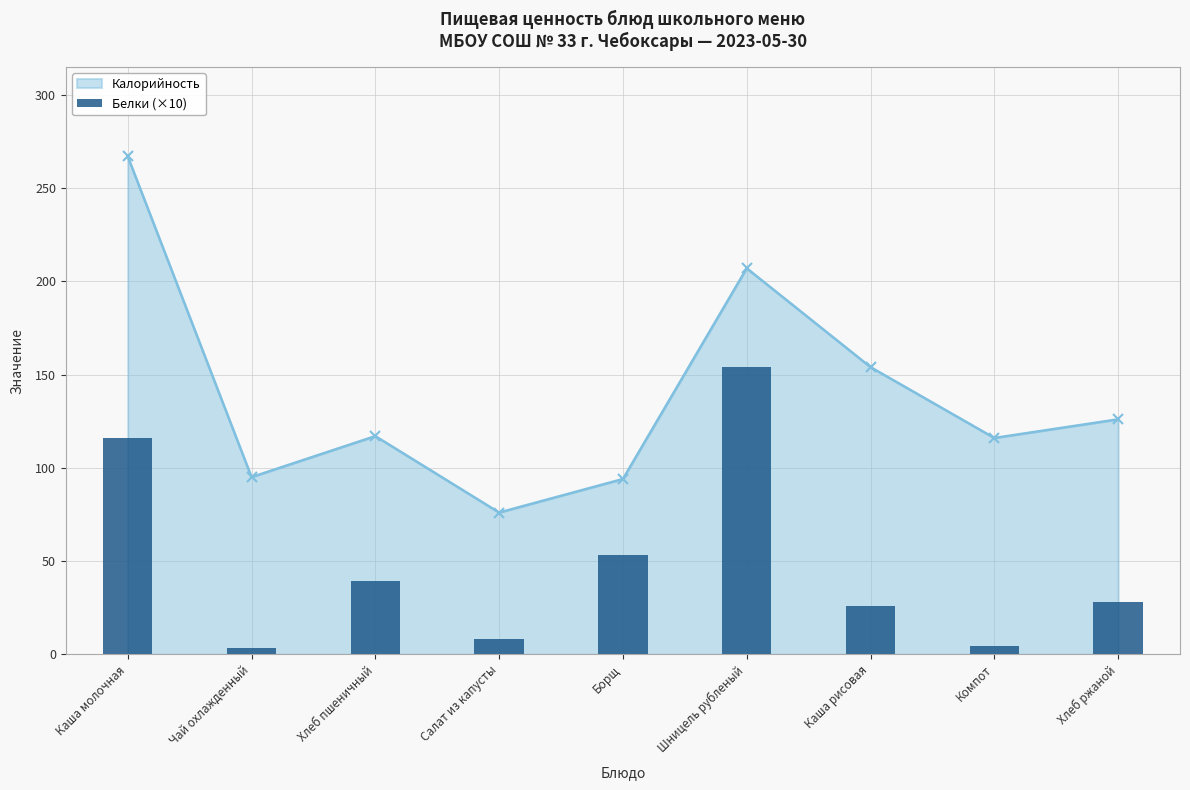

Is it true that the value at Хлеб пшеничный is 39.5?

True